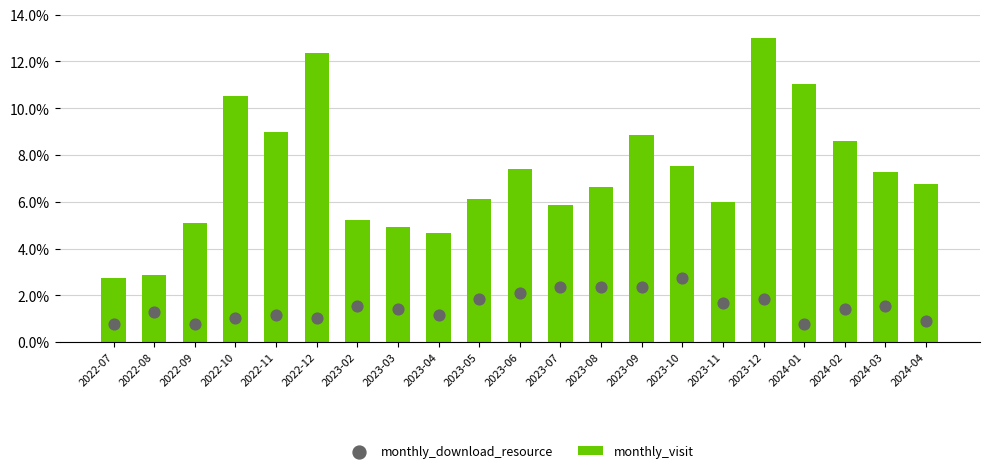

What are all the series names shown in the legend?

monthly_visit, monthly_download_resource